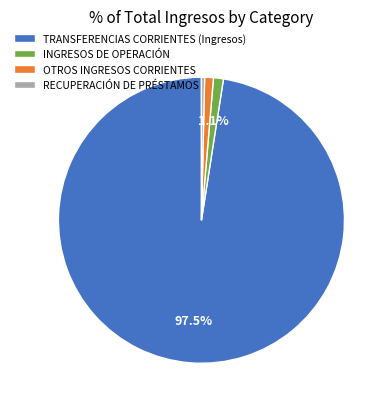

Which has a higher value, INGRESOS DE OPERACIÓN or RECUPERACIÓN DE PRÉSTAMOS?

INGRESOS DE OPERACIÓN